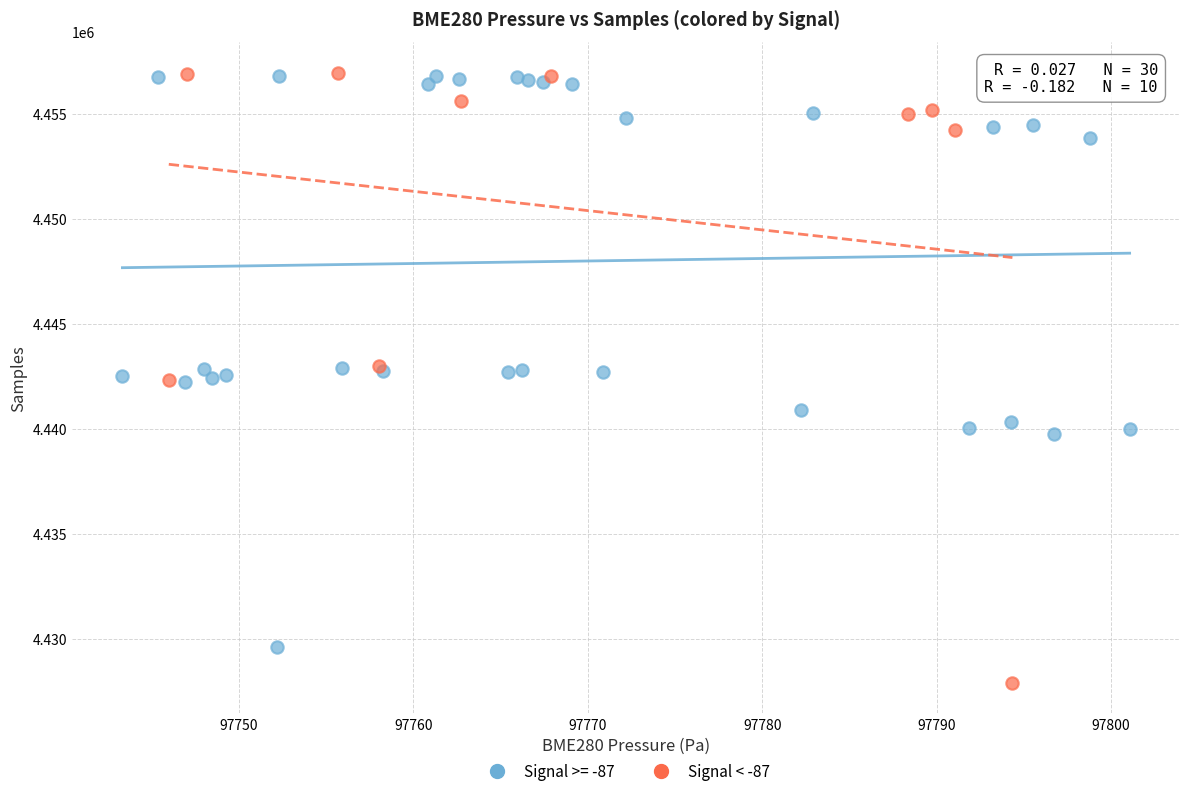

Which series contains the lowest Y value?

Signal < -87